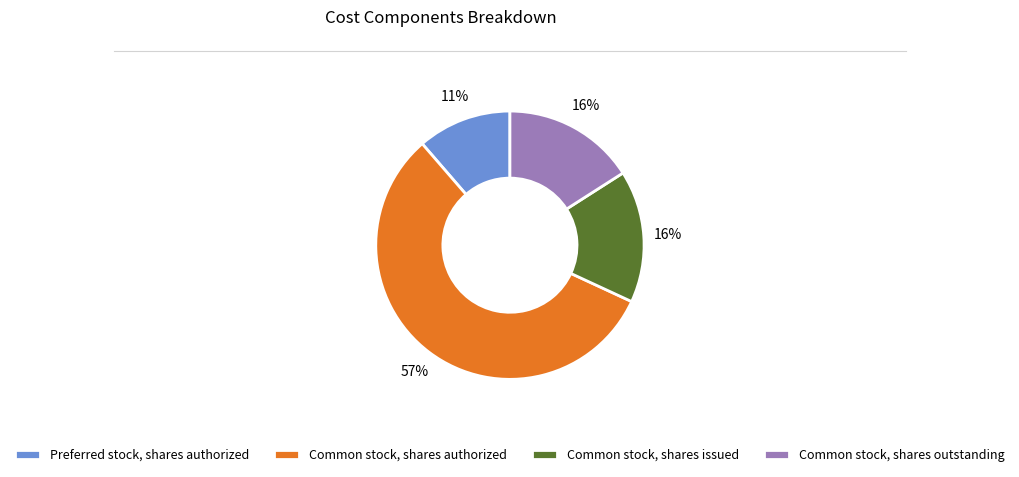

Between Common stock, shares authorized and Common stock, shares outstanding, which is larger?

Common stock, shares authorized